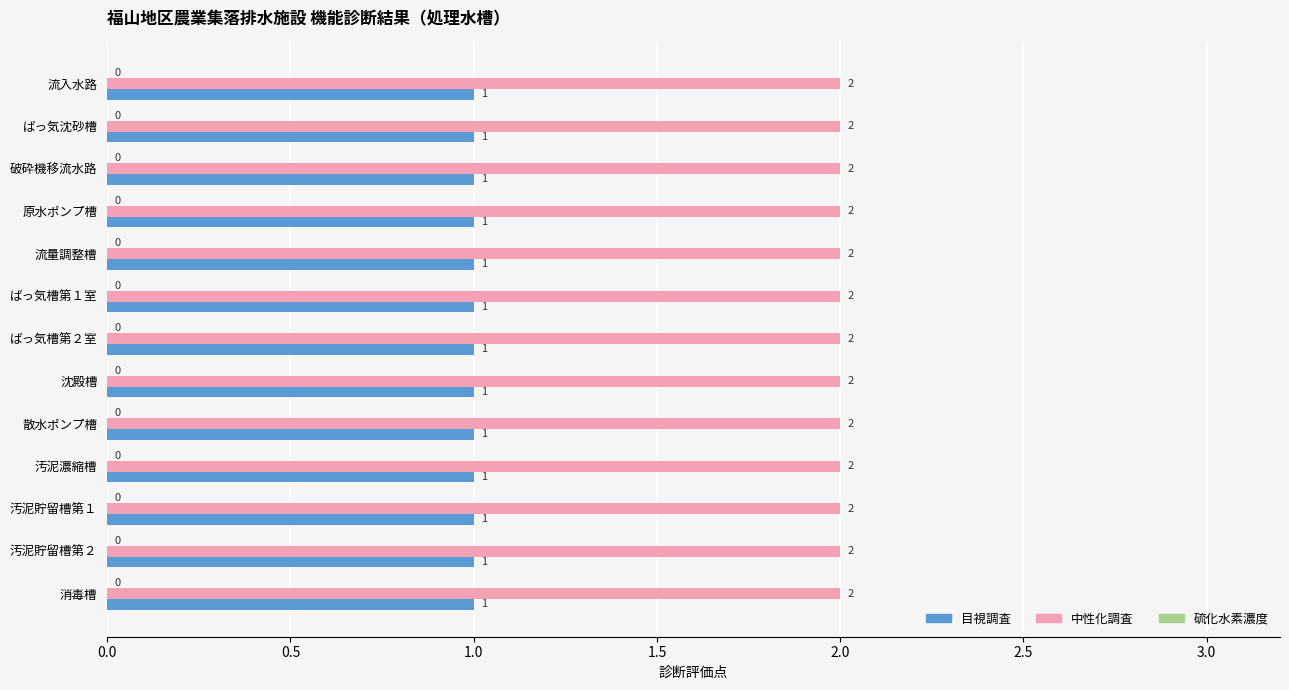

What is the total value across all series at ばっ気槽第１室?

3